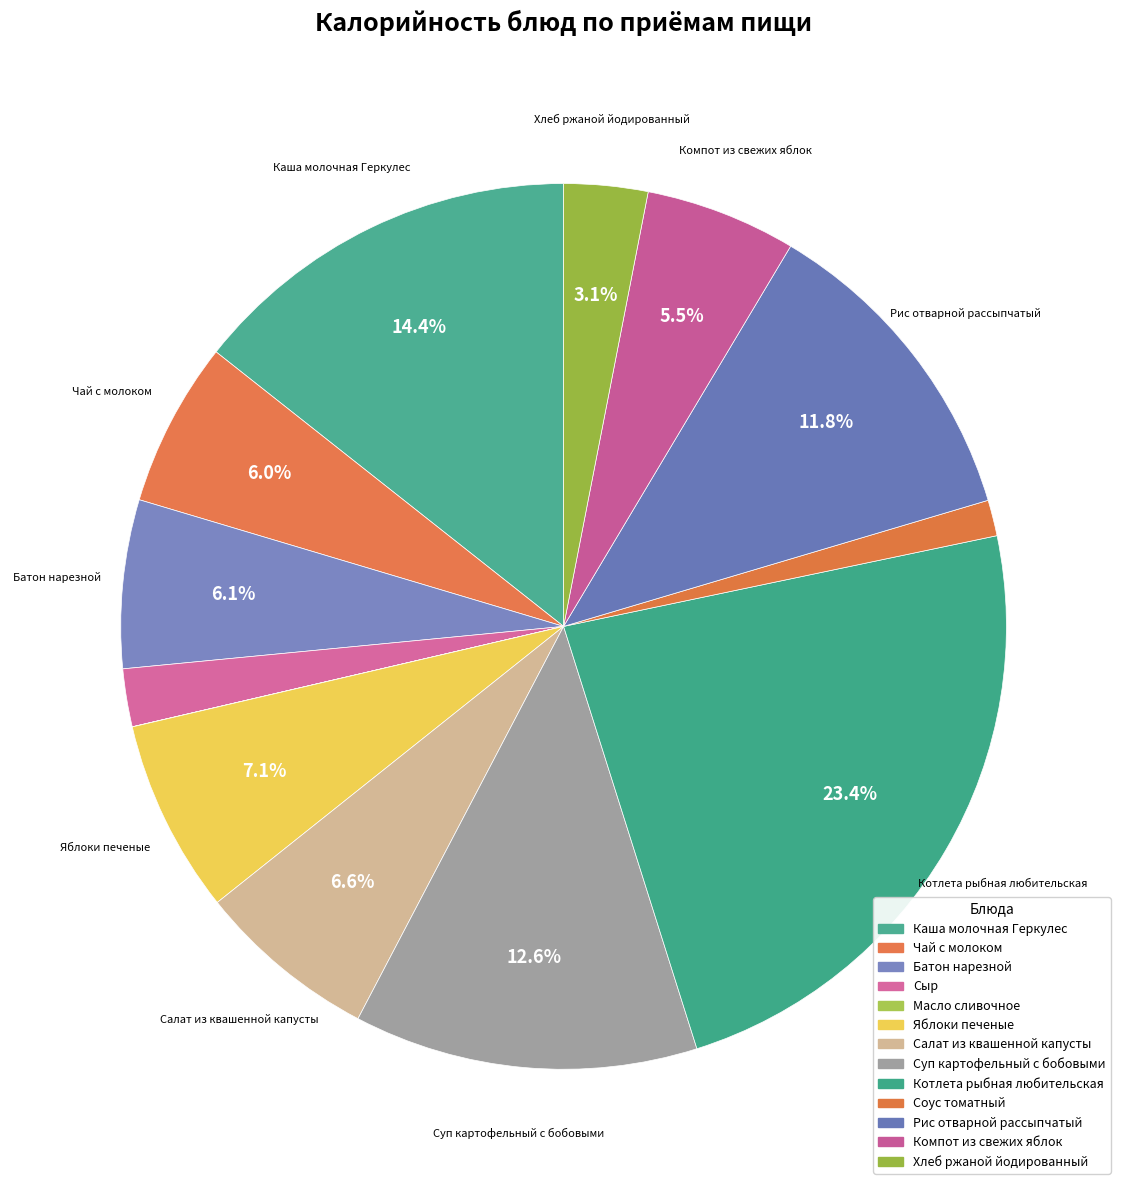

What is the total percentage of Суп картофельный с бобовыми and Сыр?

14.7%